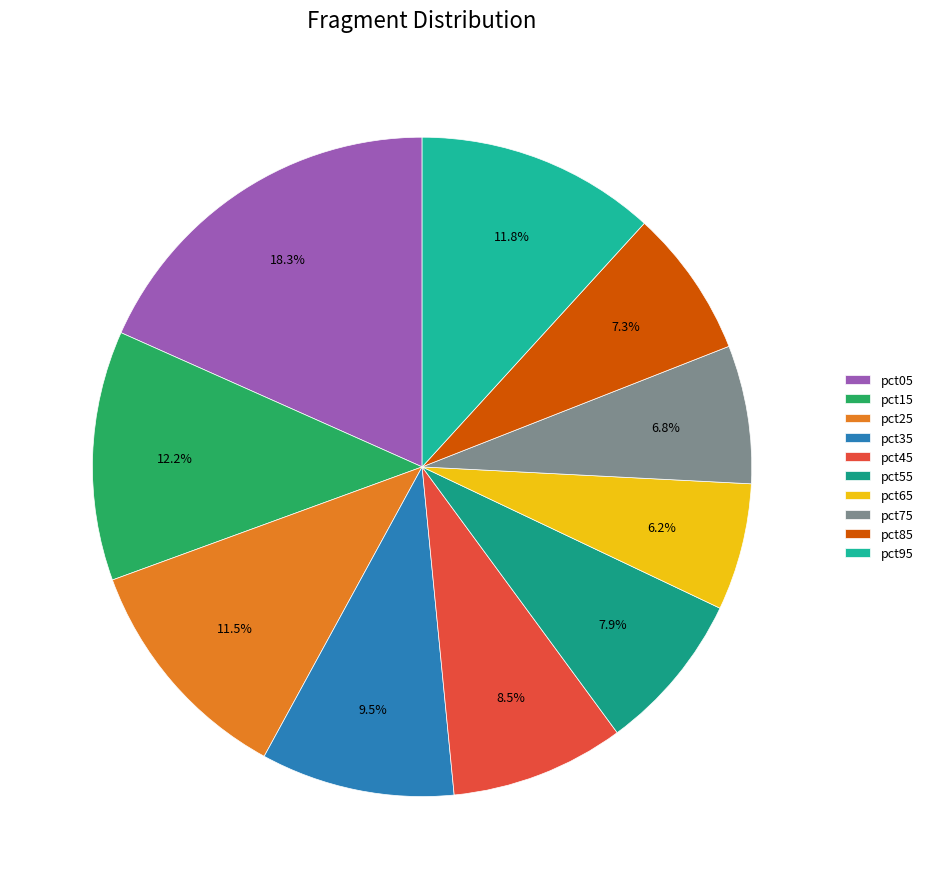

How much of the chart is everything except pct95?

88.2%